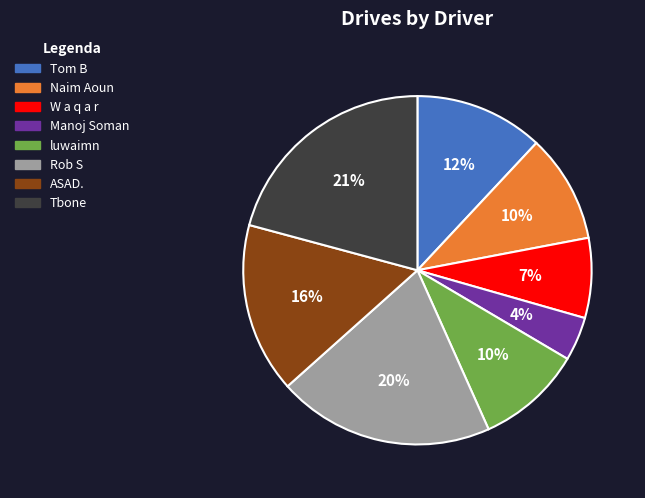

Combined, do Manoj Soman and Naim Aoun account for over 50%?

No